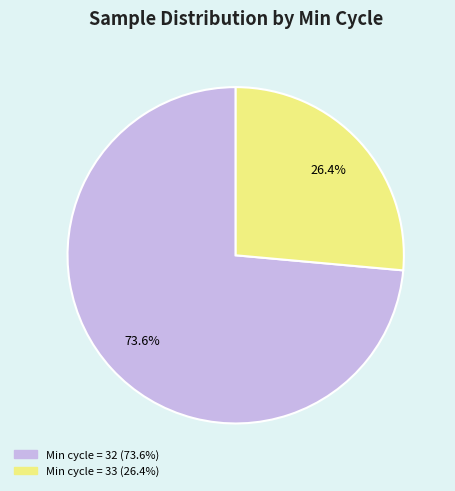

Does any single category account for the majority?

Yes